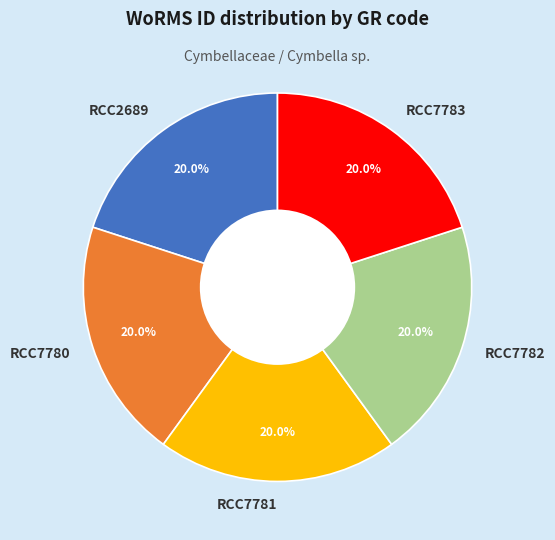

The RCC7781 slice represents 27% of the pie. True or false?

False